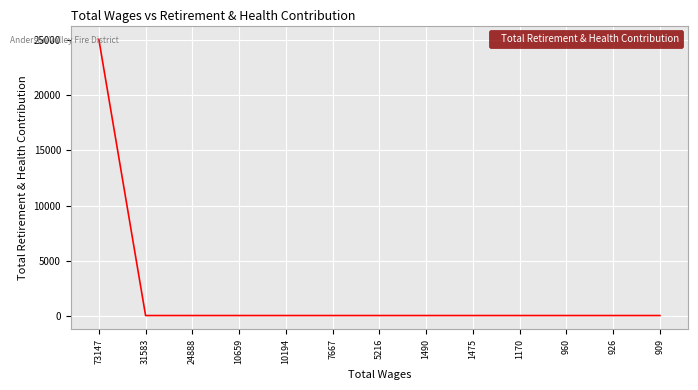

Is this an area chart (filled region under the line)?

No